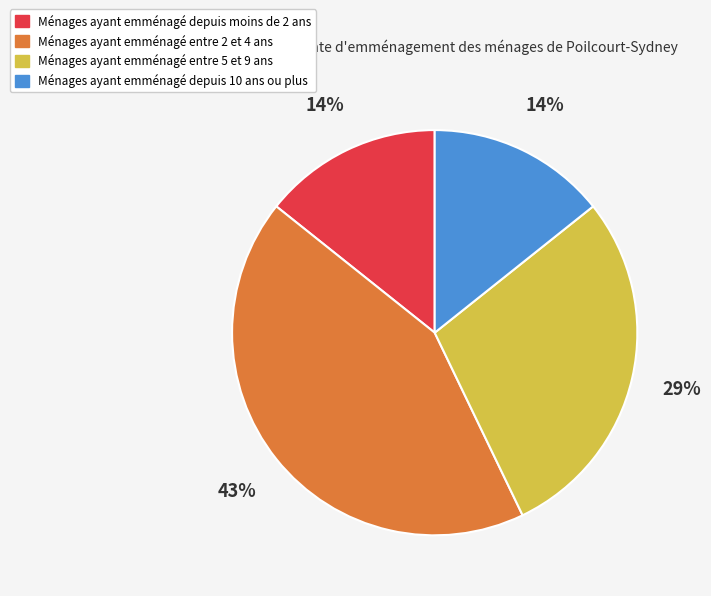

To the nearest percent, what is the average slice percentage?

25%